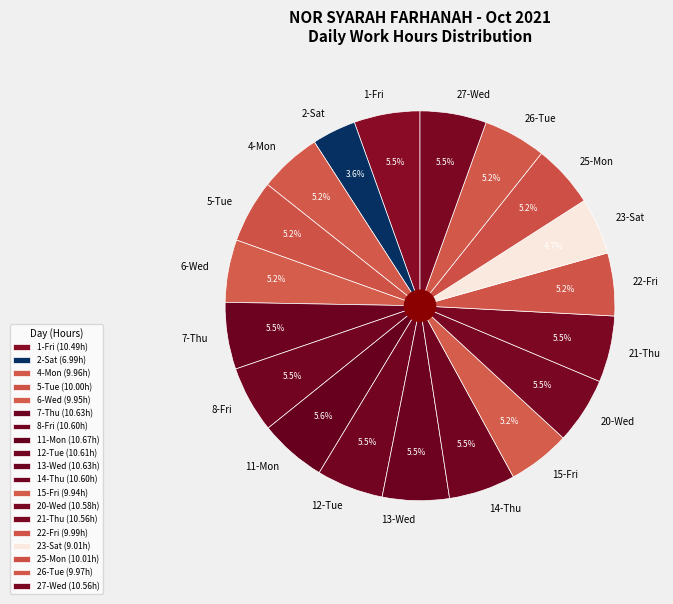

To the nearest percent, what is the combined percentage of 23-Sat and 14-Thu?

10%